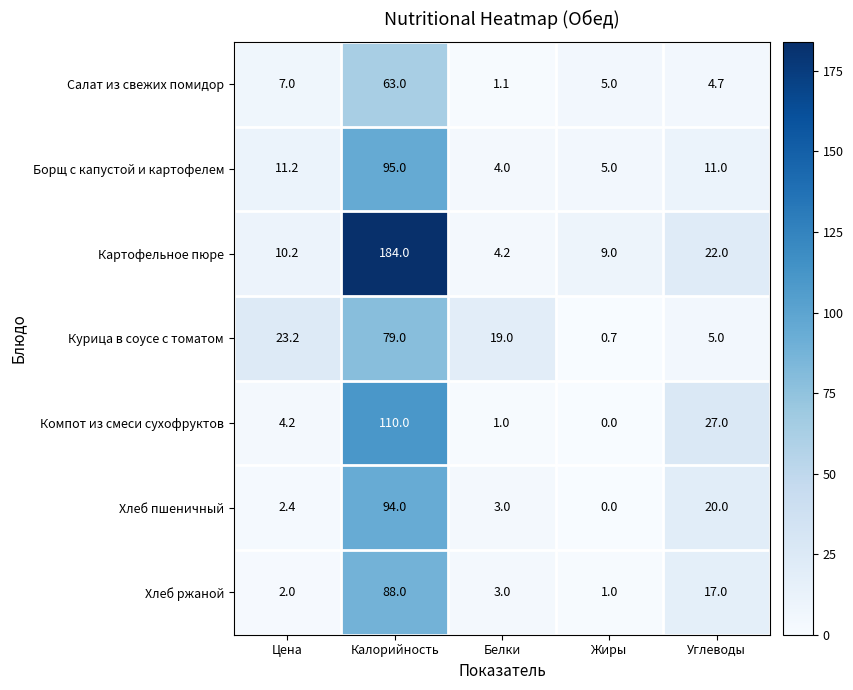

At which label is Борщ с капустой и картофелем closest to 49?

Цена